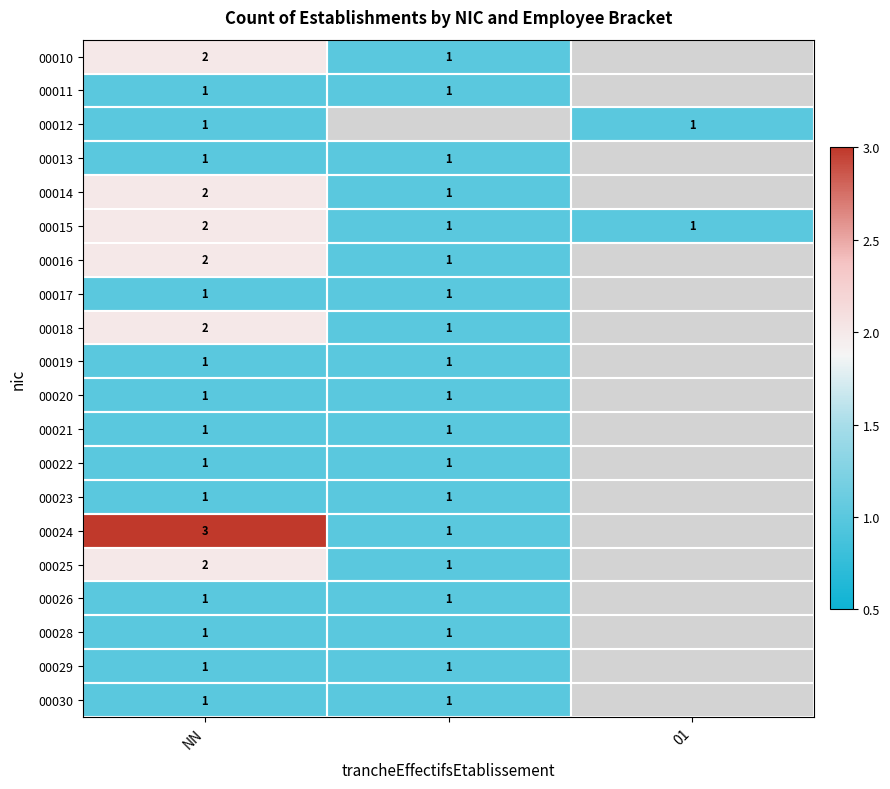

Is the value of 00025 at NN greater than the value of 00022 at NN?

Yes